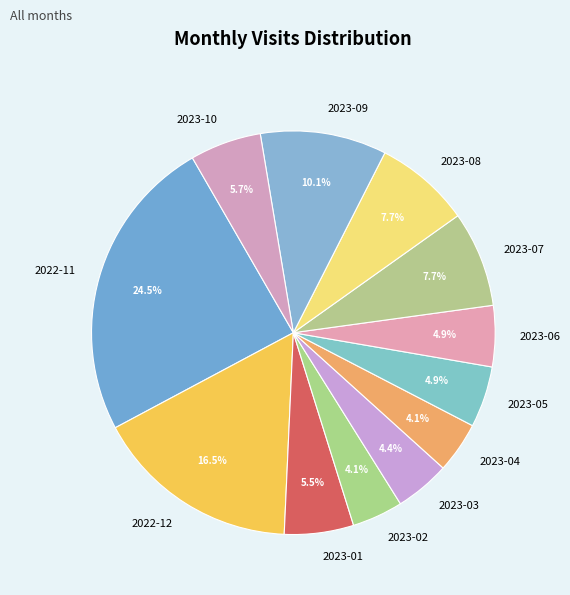

Approximately how many times larger is the value at 2022-11 compared to 2023-04?

6.0